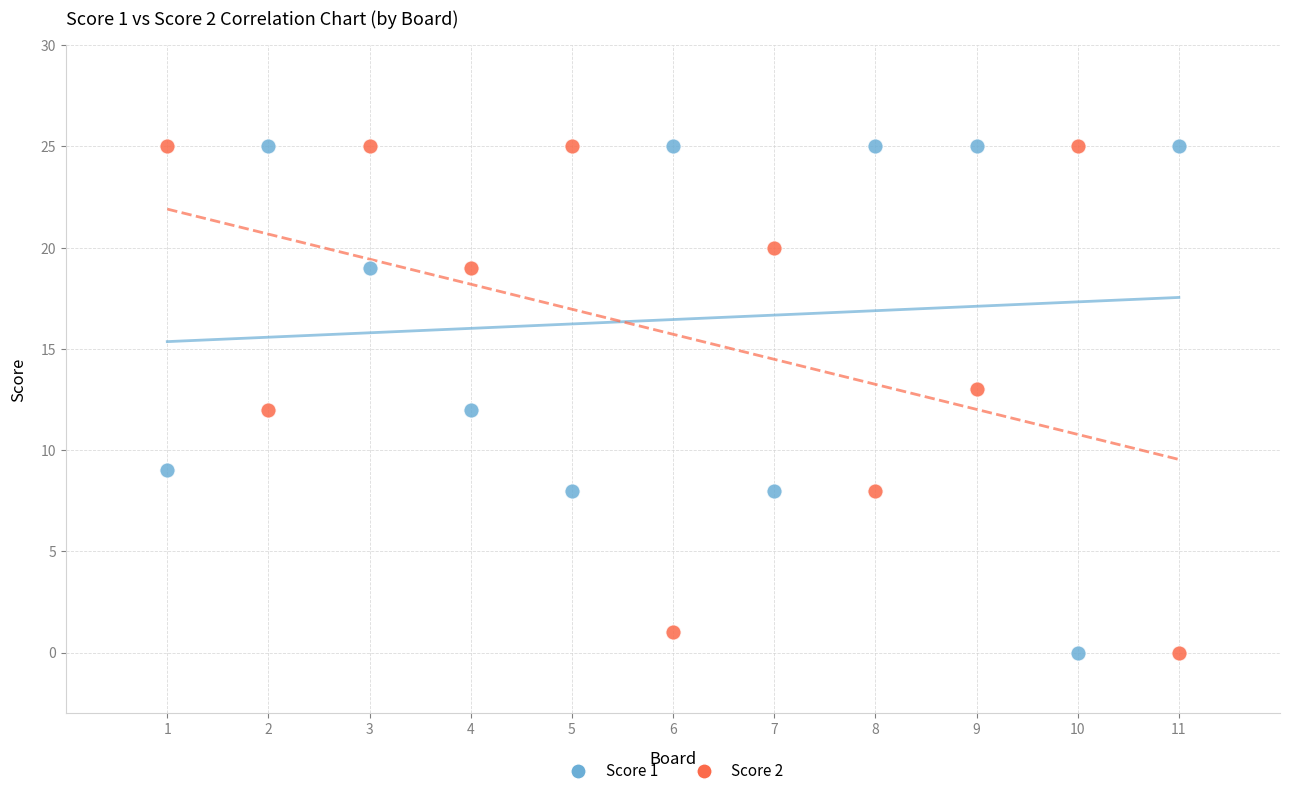

Across all data points, what is the range of Y values (max minus min)?

25